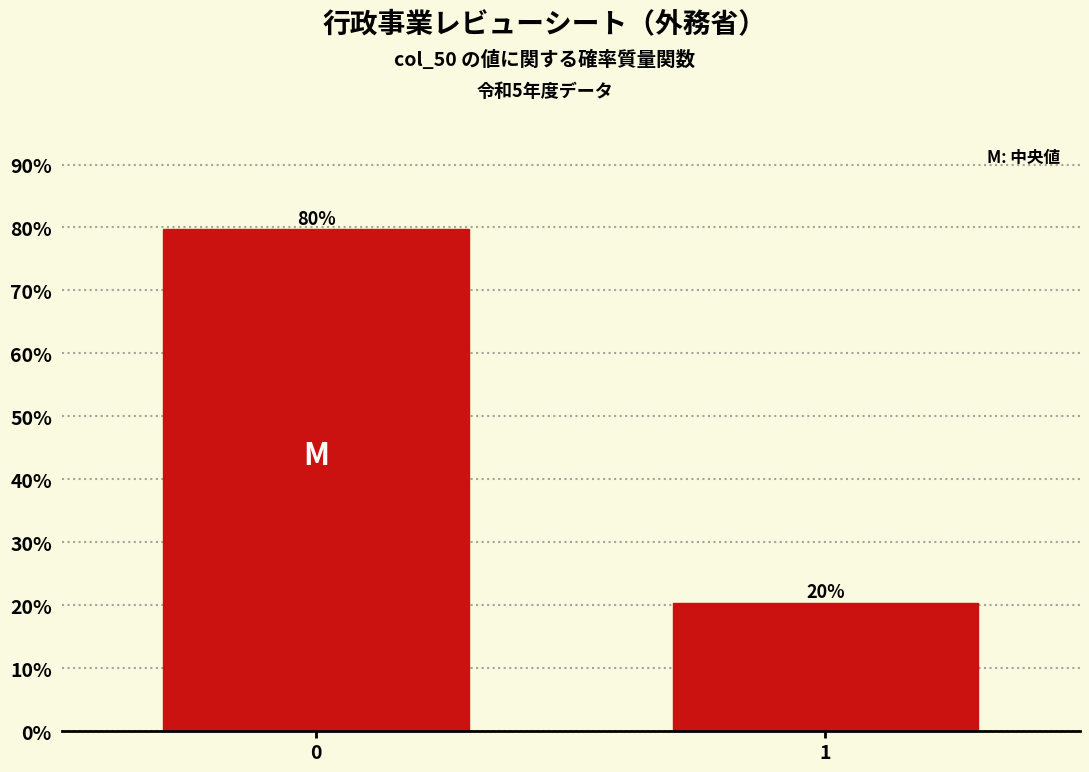

The value at 0 is 79.7. True or false?

True